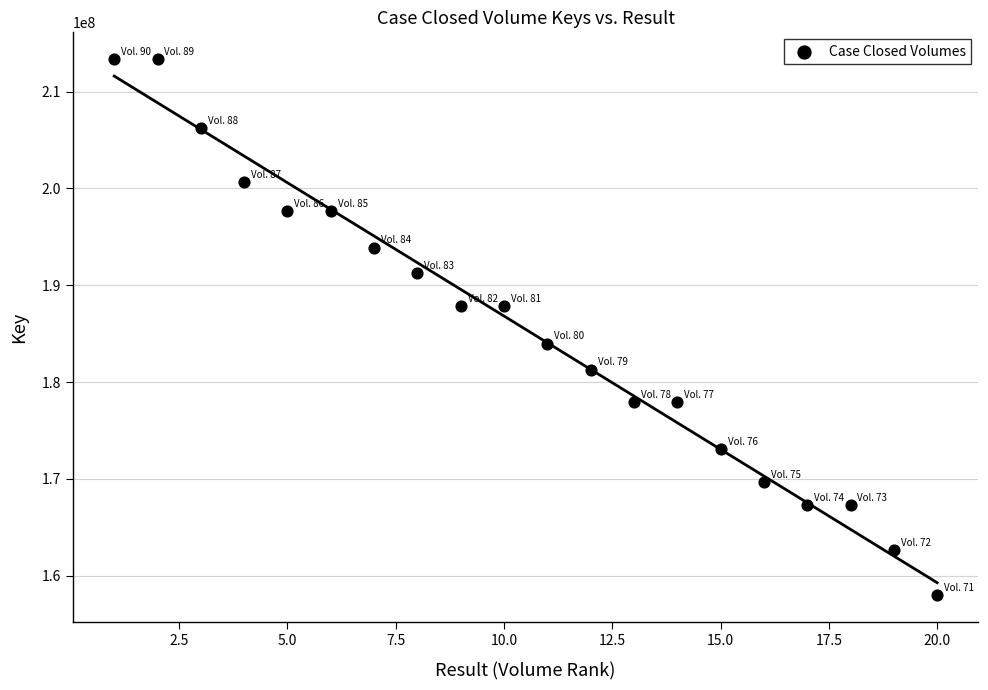

What is the range of Y values (max minus min)?

55371733